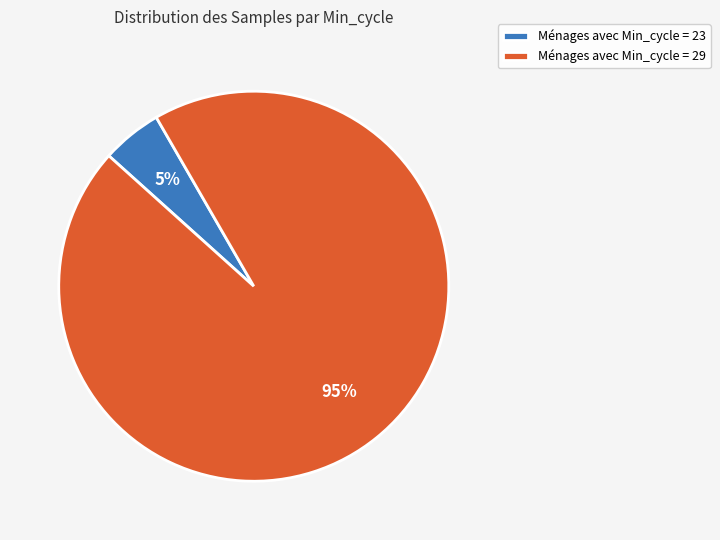

Does any single category account for the majority?

Yes